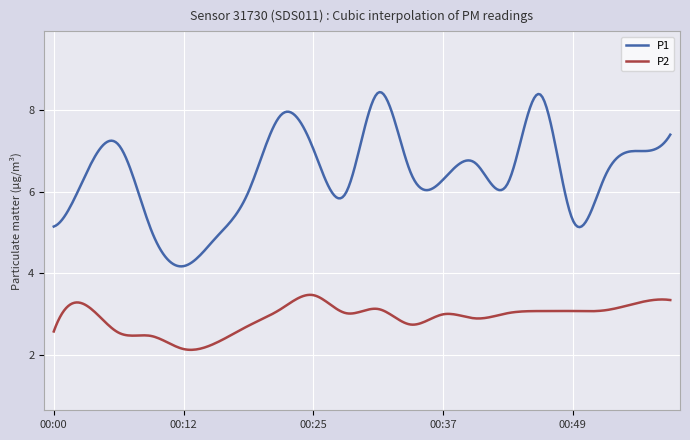

What is the difference between the second highest and minimum values in the P1 series?

4.3